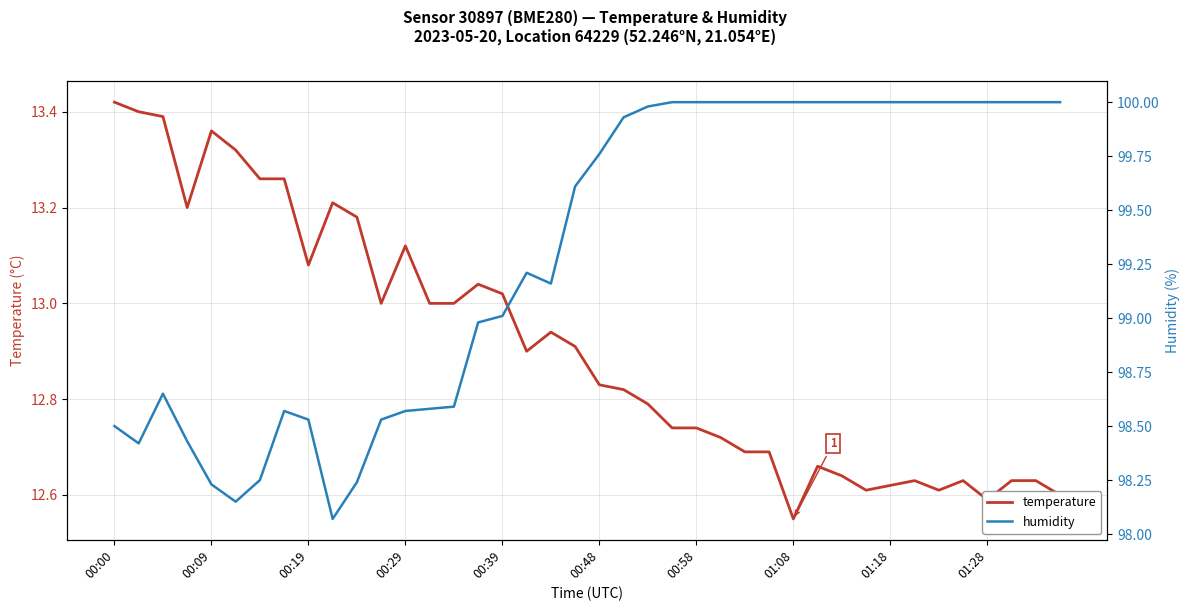

At which label is temperature closest to 12?

01:08